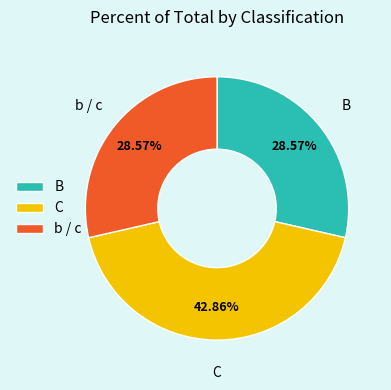

Which slice is the largest?

C